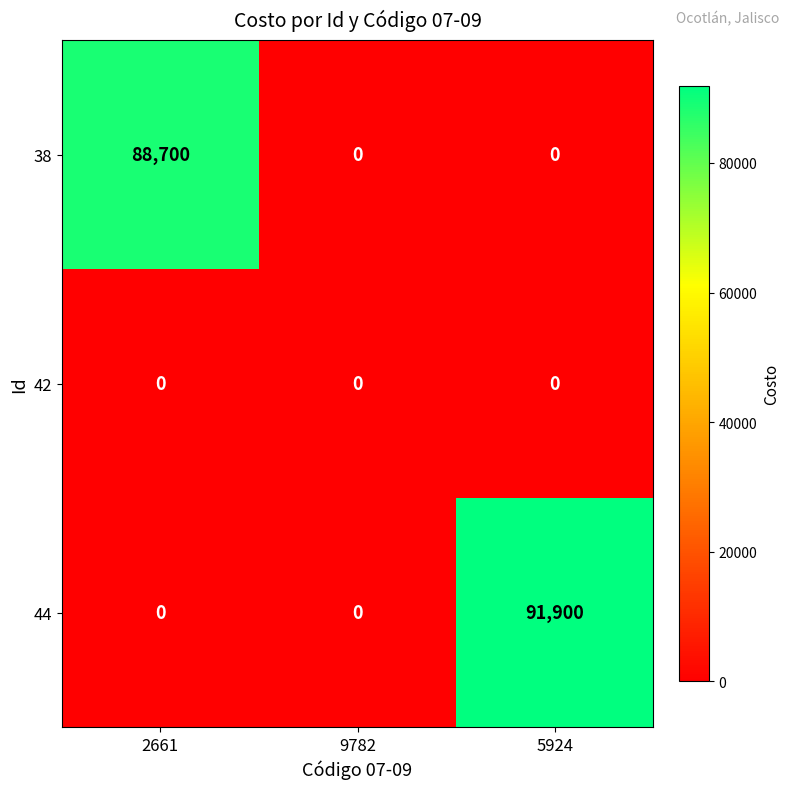

What is the spread (max minus min) of values at 5924?

91900